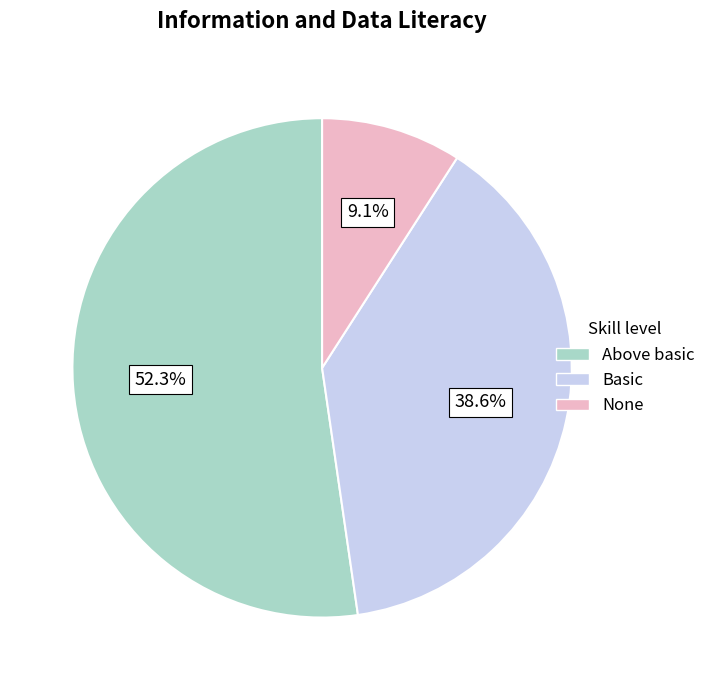

Is there any slice that represents more than half of the pie?

Yes